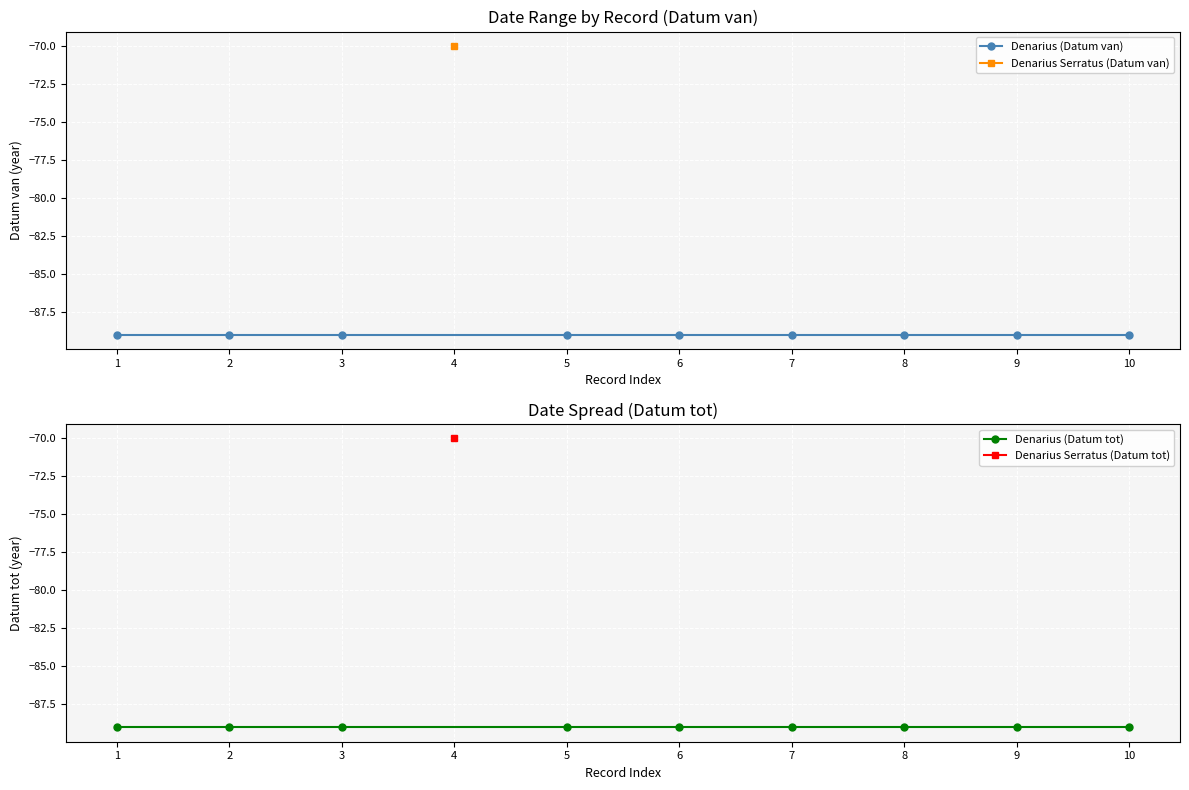

Is the value of Datum tot at rrc-344.1 greater than the value of Datum van at rrc-344.2?

No